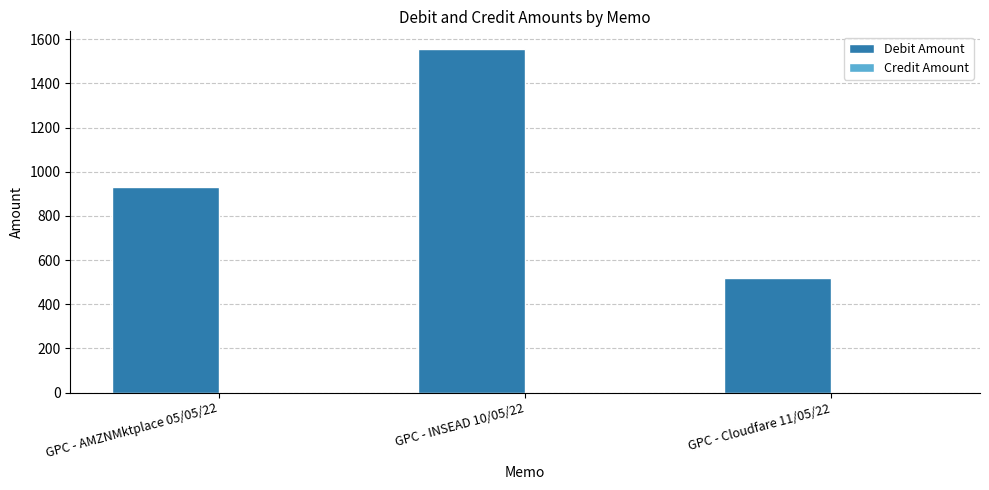

Approximately how many times larger is the value at GPC - Cloudfare 11/05/22 compared to GPC - AMZNMktplace 05/05/22?

0.6